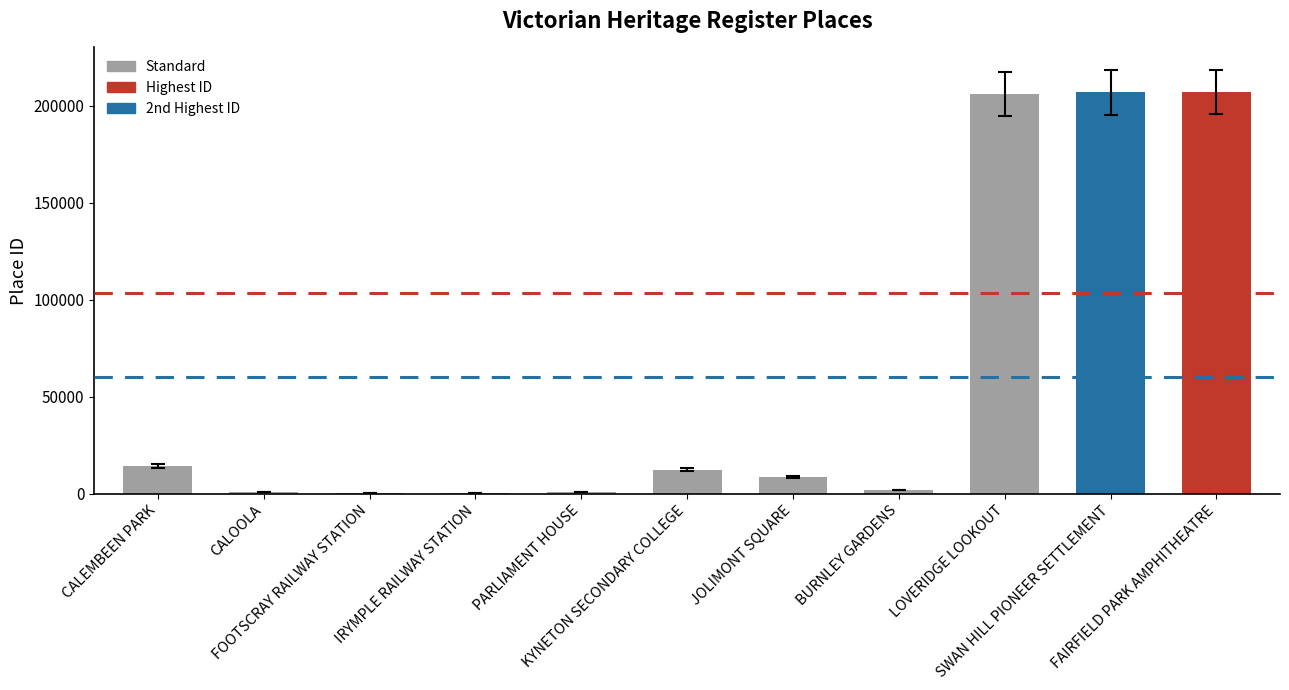

What is the maximum value shown in the chart?

206940